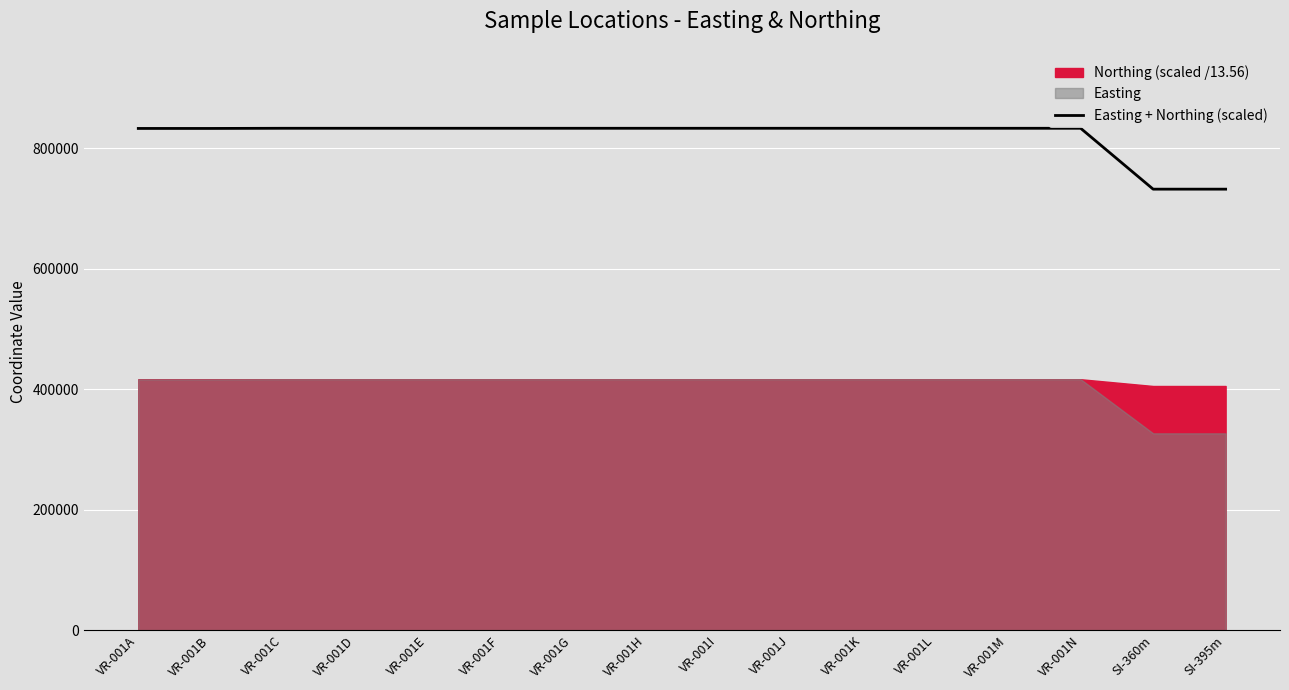

Is it true that the value at SI-395m is 732245.3?

True